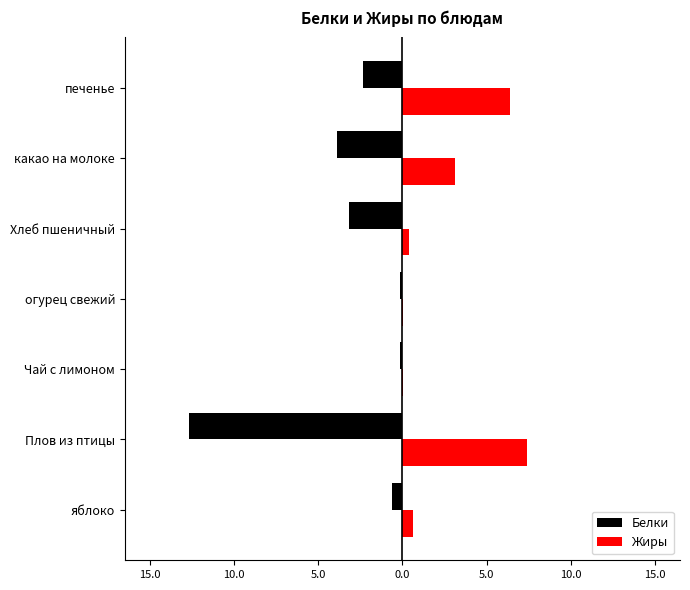

What are all the series names shown in the legend?

Белки, Жиры